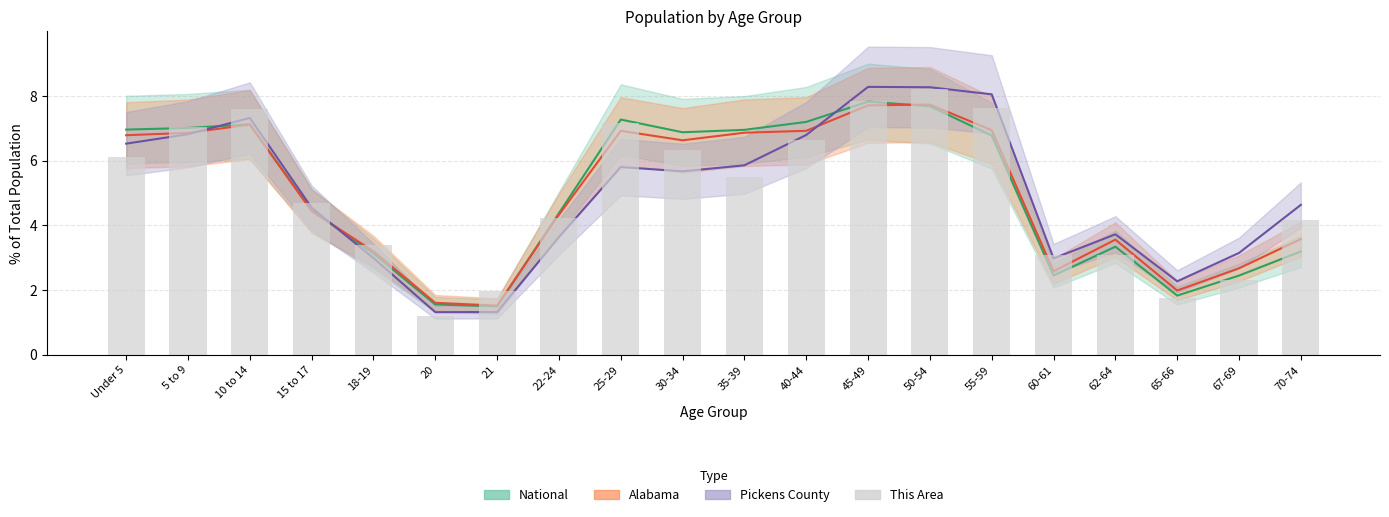

Reading left to right, extract all data points from this chart.

6.1	7.0	7.6	4.7	3.4	1.2	2.0	4.2	7.2	6.3	5.5	6.6	7.9	8.2	7.6	3.1	3.1	1.8	2.3	4.2